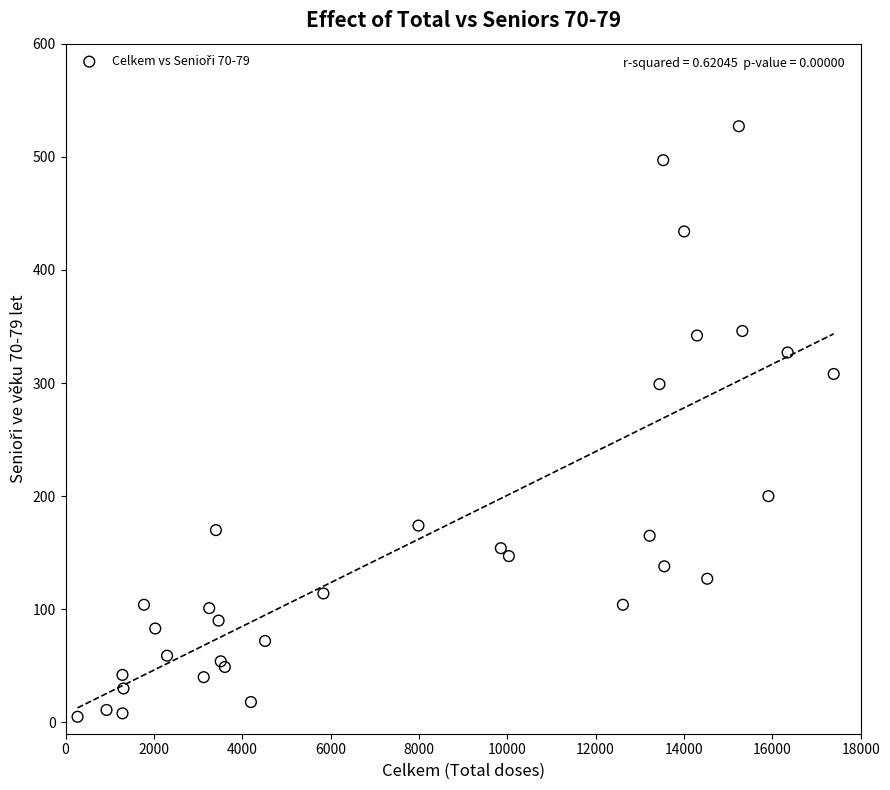

What Y value in the scatter plot is closest to 266?

299